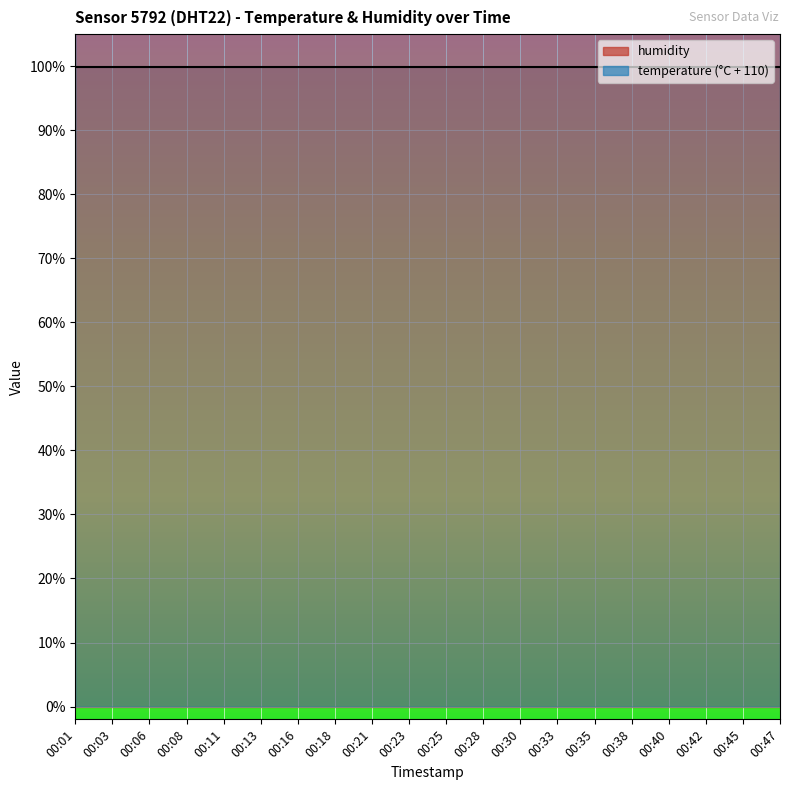

What is the change in value from 00:11 to 00:45?

-0.2